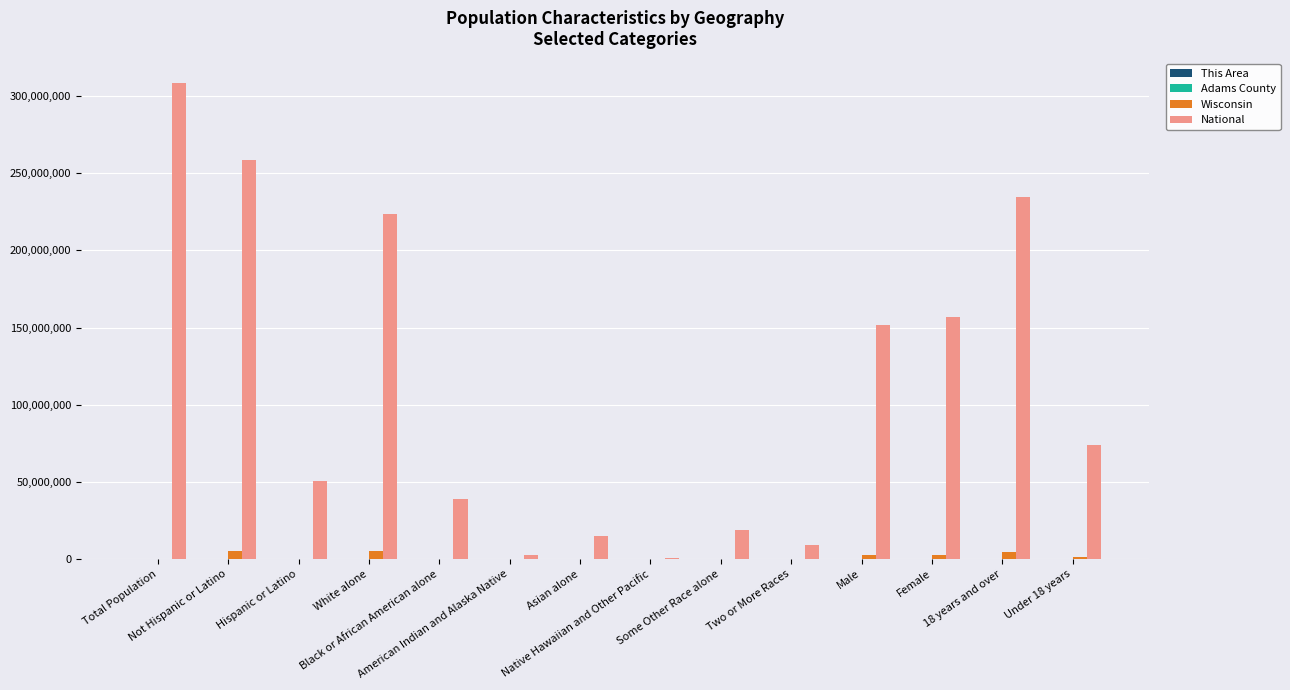

What is the sum of all Wisconsin values?

22768819